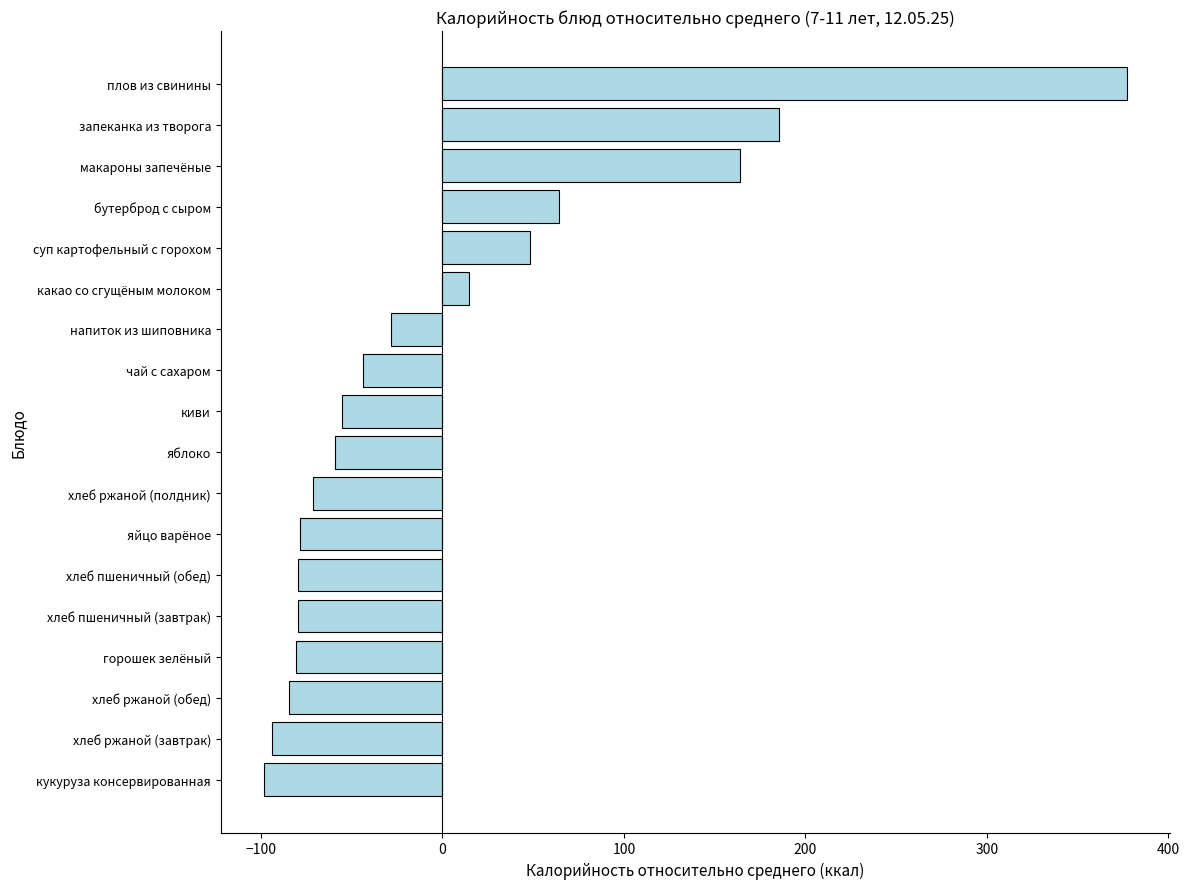

The chart shows a value of 660.8 at плов из свинины. True or false?

False